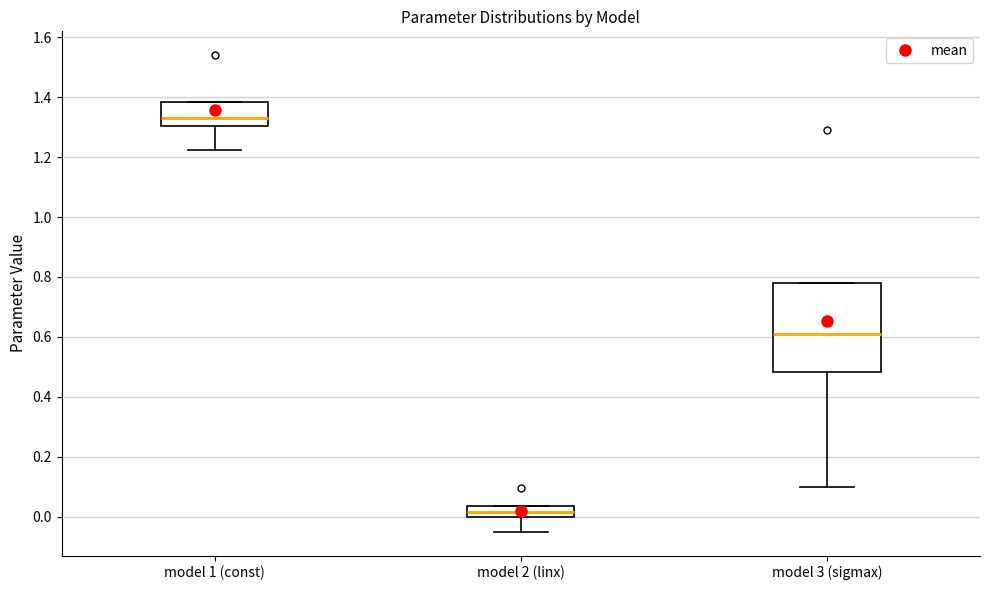

Which box has the highest median line?

model 1 (const)